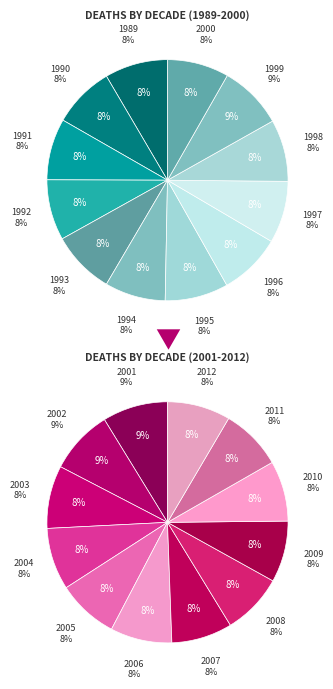

To the nearest percent, what is the average slice percentage?

8%